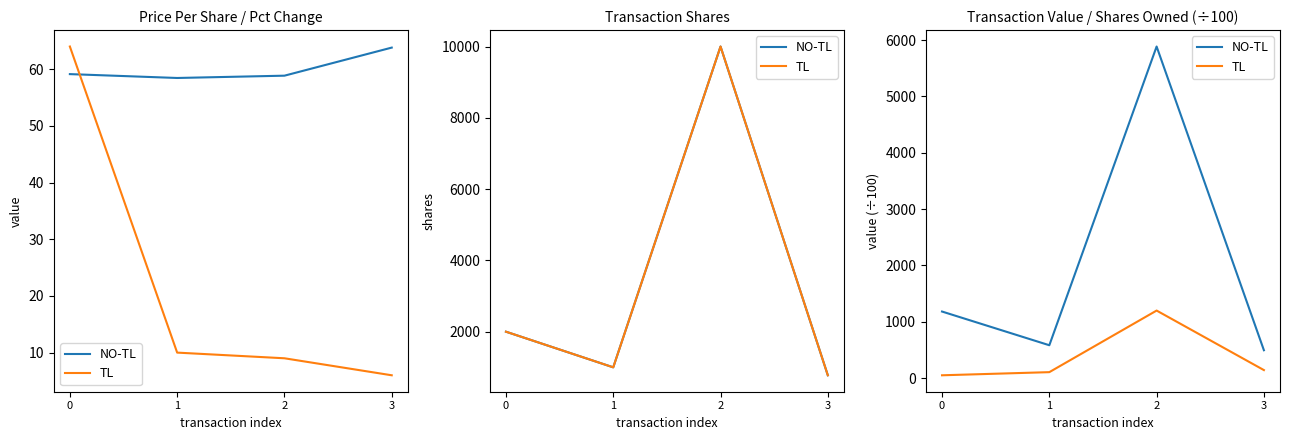

The TL series shows 143.9 at 1. True or false?

False